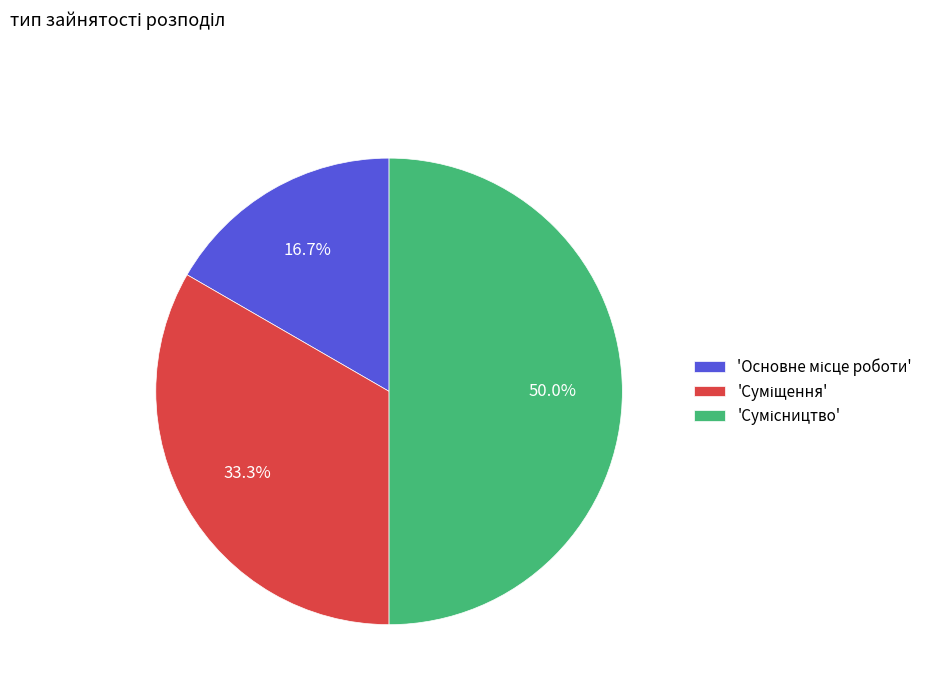

Count the number of slices in the pie.

3